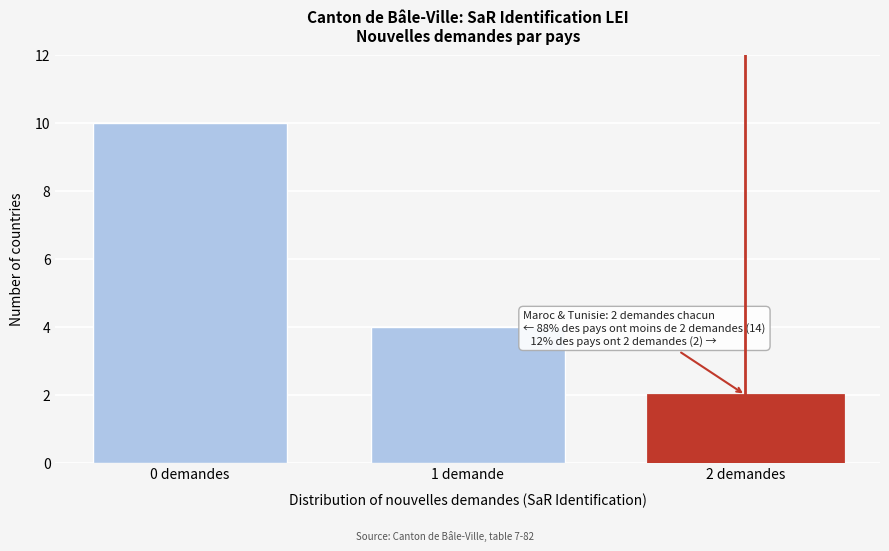

Reading right to left, what are all the values shown in this chart?

2 demandes=2	1 demande=4	0 demandes=10